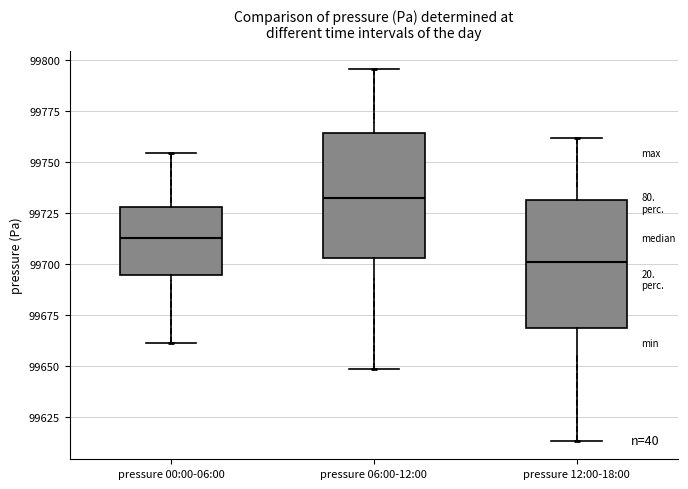

Reading left to right, transcribe this box plot: for each box, give where its median line is, the range the box spans, and where its two whiskers end, as read against the y-axis. The values are not printed on the chart, so give them approximately, as read against the axis.

pressure 00:00-06:00: median 99710, box 99695 to 99730, whiskers 99660 to 99755
pressure 06:00-12:00: median 99730, box 99705 to 99765, whiskers 99650 to 99795
pressure 12:00-18:00: median 99700, box 99670 to 99730, whiskers 99615 to 99760